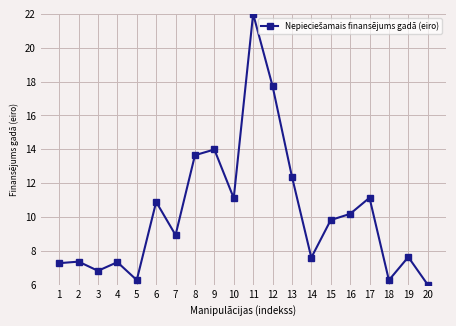

True or false: there are more than 2 points higher than both neighbors.

True